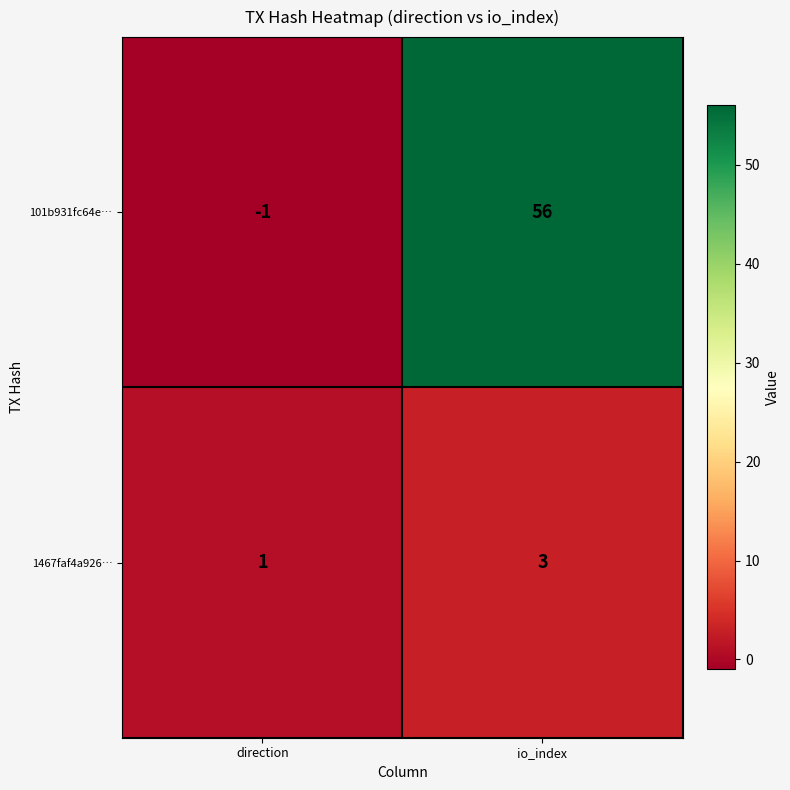

At which category is the sum across all series the highest?

io_index